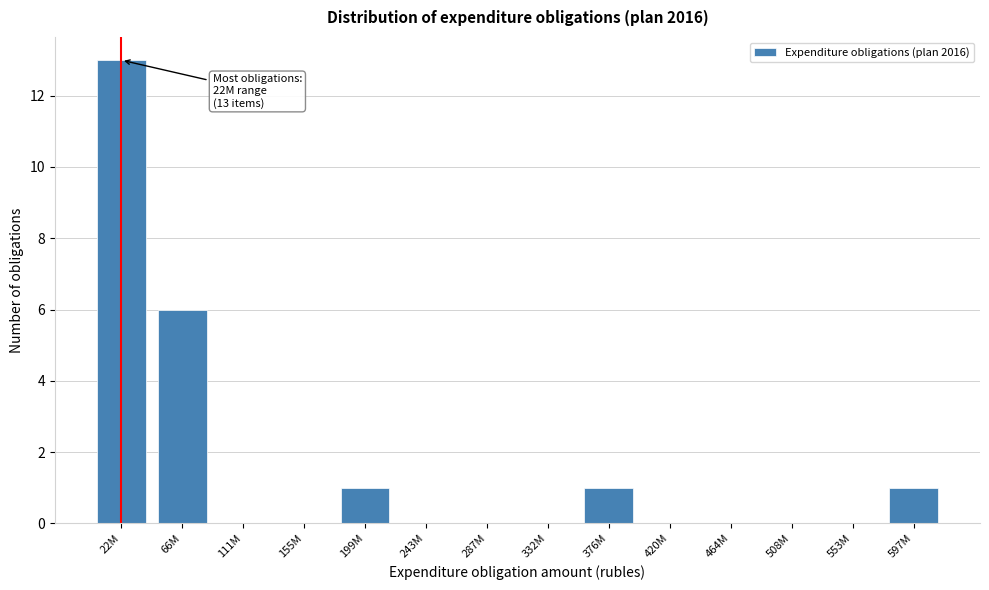

Reading left to right, extract all data points from this chart.

22M=13	66M=6	111M=0	155M=0	199M=1	243M=0	287M=0	332M=0	376M=1	420M=0	464M=0	508M=0	553M=0	597M=1